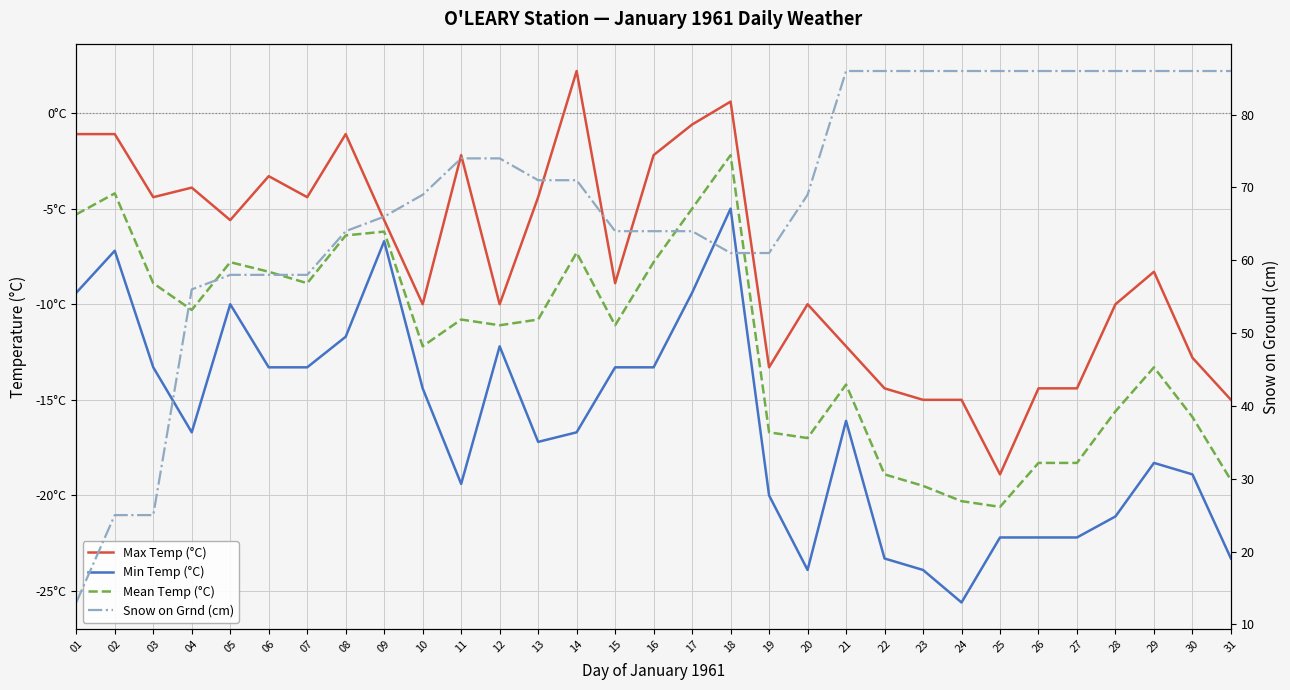

Reading left to right, list all the values displayed in this chart.

Max Temp (°C): 01=-1.1	02=-1.1	03=-4.4	04=-3.9	05=-5.6	06=-3.3	07=-4.4	08=-1.1	09=-5.6	10=-10.0	11=-2.2	12=-10.0	13=-4.4	14=2.2	15=-8.9	16=-2.2	17=-0.6	18=0.6	19=-13.3	20=-10.0	21=-12.2	22=-14.4	23=-15.0	24=-15.0	25=-18.9	26=-14.4	27=-14.4	28=-10.0	29=-8.3	30=-12.8	31=-15.0
Min Temp (°C): 01=-9.4	02=-7.2	03=-13.3	04=-16.7	05=-10.0	06=-13.3	07=-13.3	08=-11.7	09=-6.7	10=-14.4	11=-19.4	12=-12.2	13=-17.2	14=-16.7	15=-13.3	16=-13.3	17=-9.4	18=-5.0	19=-20.0	20=-23.9	21=-16.1	22=-23.3	23=-23.9	24=-25.6	25=-22.2	26=-22.2	27=-22.2	28=-21.1	29=-18.3	30=-18.9	31=-23.3
Mean Temp (°C): 01=-5.3	02=-4.2	03=-8.9	04=-10.3	05=-7.8	06=-8.3	07=-8.9	08=-6.4	09=-6.2	10=-12.2	11=-10.8	12=-11.1	13=-10.8	14=-7.3	15=-11.1	16=-7.8	17=-5.0	18=-2.2	19=-16.7	20=-17.0	21=-14.2	22=-18.9	23=-19.5	24=-20.3	25=-20.6	26=-18.3	27=-18.3	28=-15.6	29=-13.3	30=-15.9	31=-19.2
Snow on Grnd (cm): 01=13.0	02=25.0	03=25.0	04=56.0	05=58.0	06=58.0	07=58.0	08=64.0	09=66.0	10=69.0	11=74.0	12=74.0	13=71.0	14=71.0	15=64.0	16=64.0	17=64.0	18=61.0	19=61.0	20=69.0	21=86.0	22=86.0	23=86.0	24=86.0	25=86.0	26=86.0	27=86.0	28=86.0	29=86.0	30=86.0	31=86.0